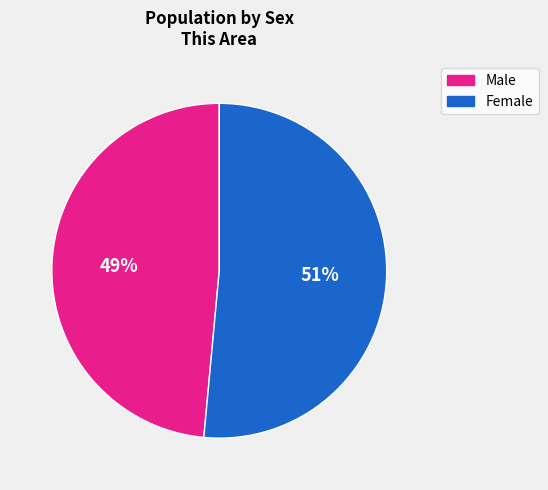

Does Male account for over 50% of the chart?

No